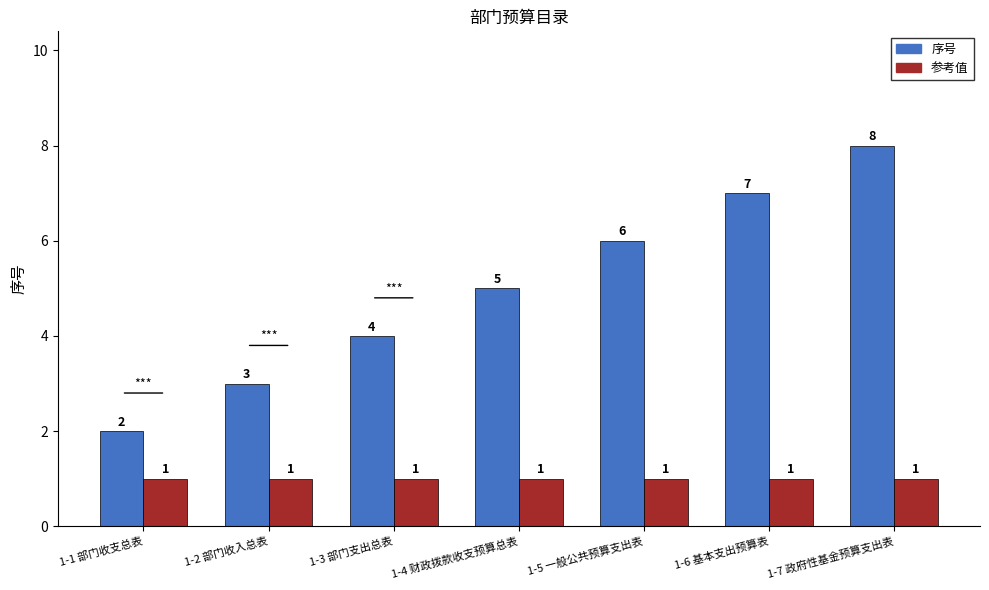

What is the total value across all series at 1-6 基本支出预算表?

8